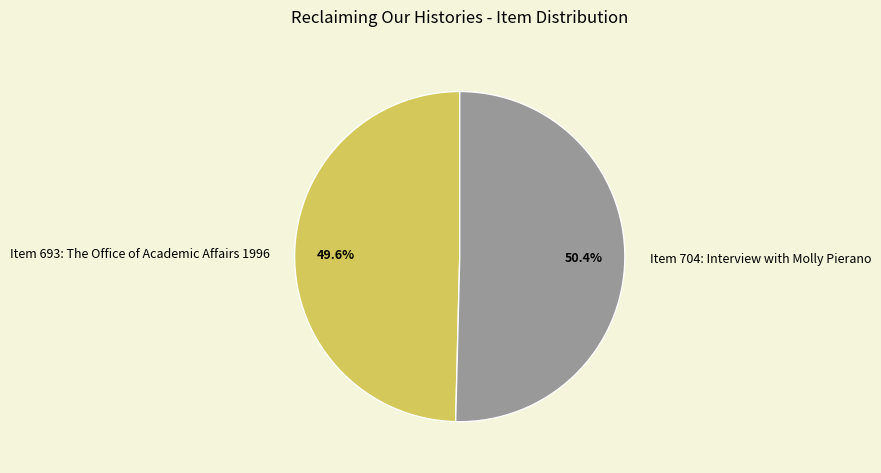

Which slice is the largest?

Item 704: Interview with Molly Pierano